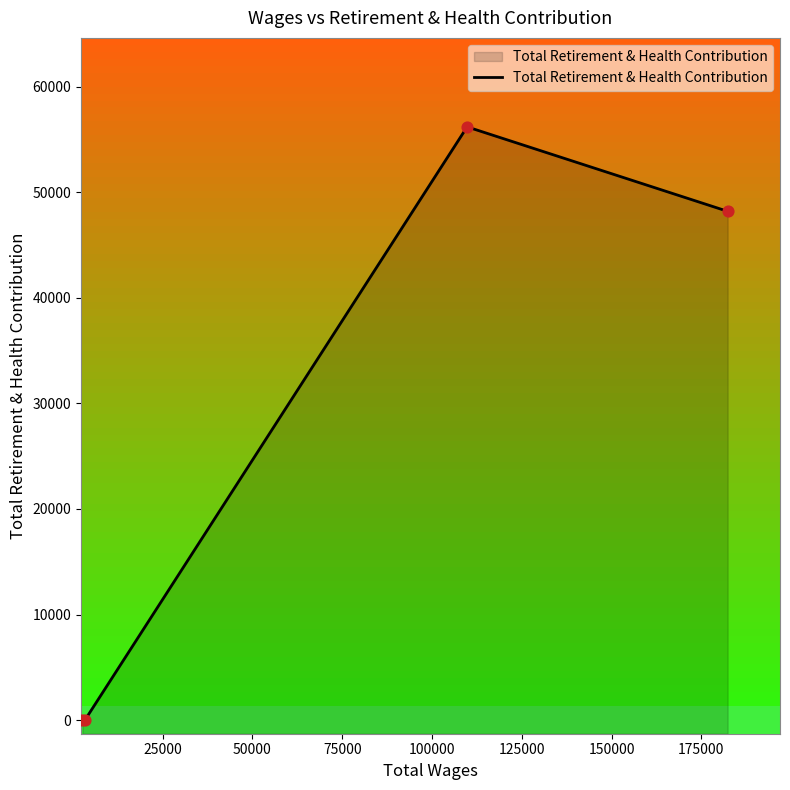

Which has a higher value, 50000 or 75000?

50000